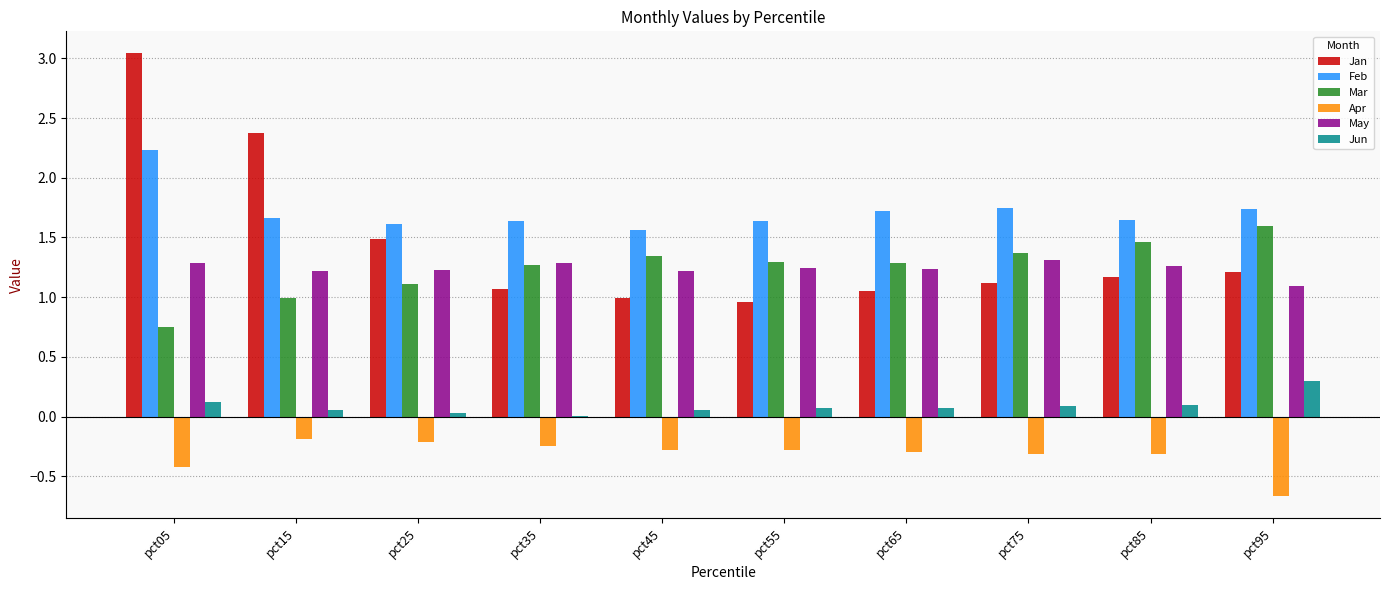

At which category does the chart reach its peak across all series?

pct05